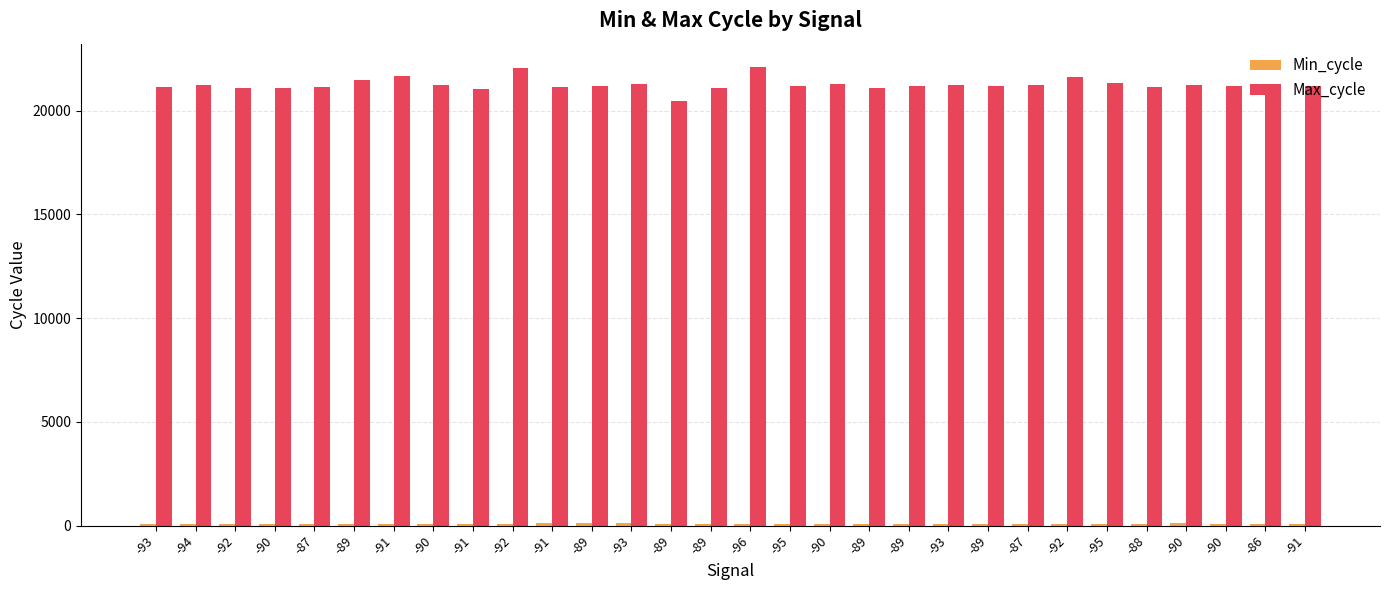

What is the difference between the highest and lowest values at -87?

21075